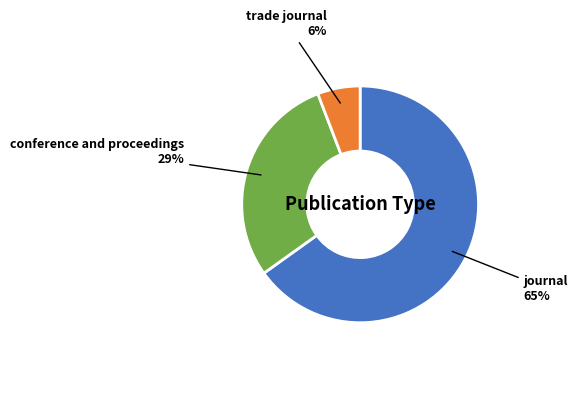

Which category has the biggest portion of the pie?

journal